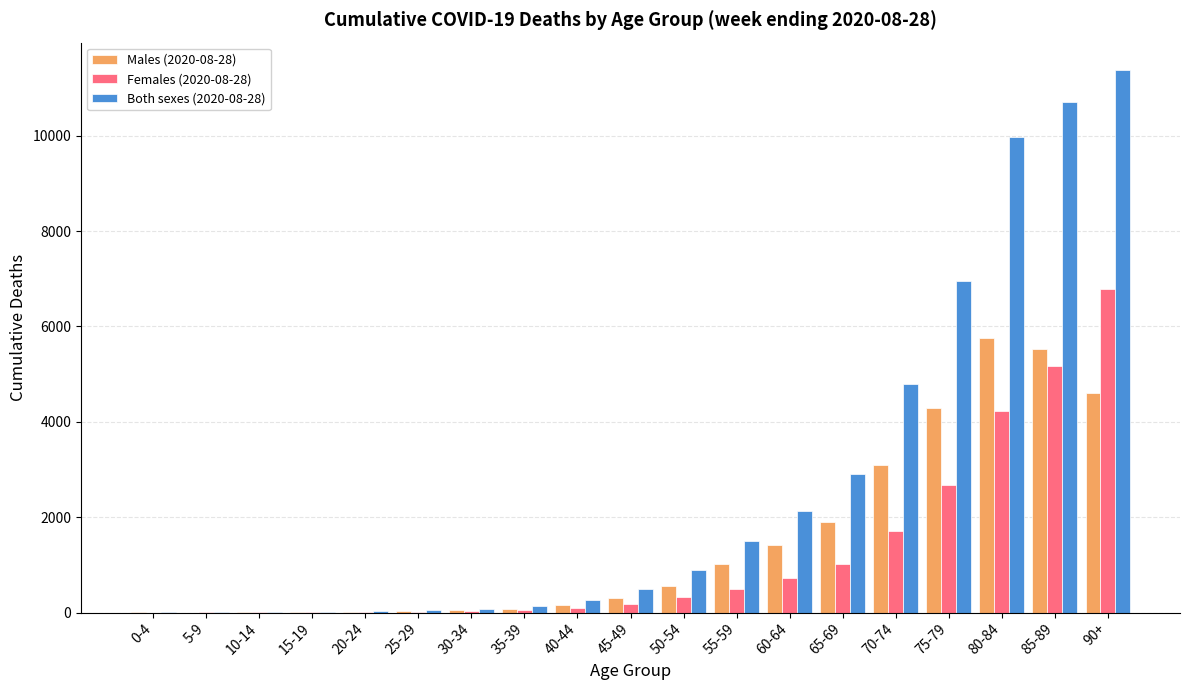

Does the chart contain stacked bars?

No